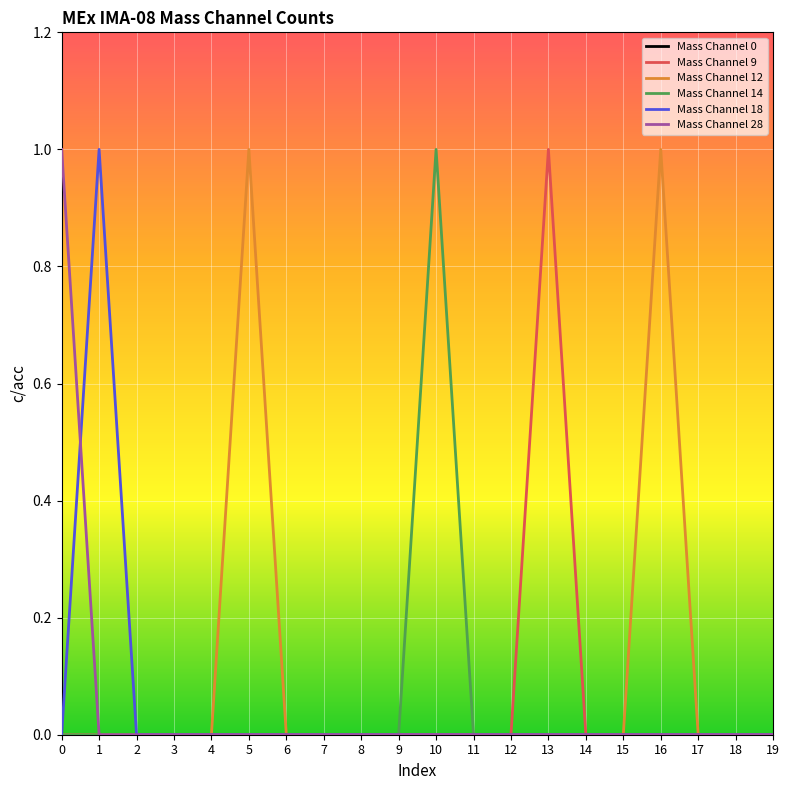

The Mass Channel 14 series shows 1 at 1. True or false?

False